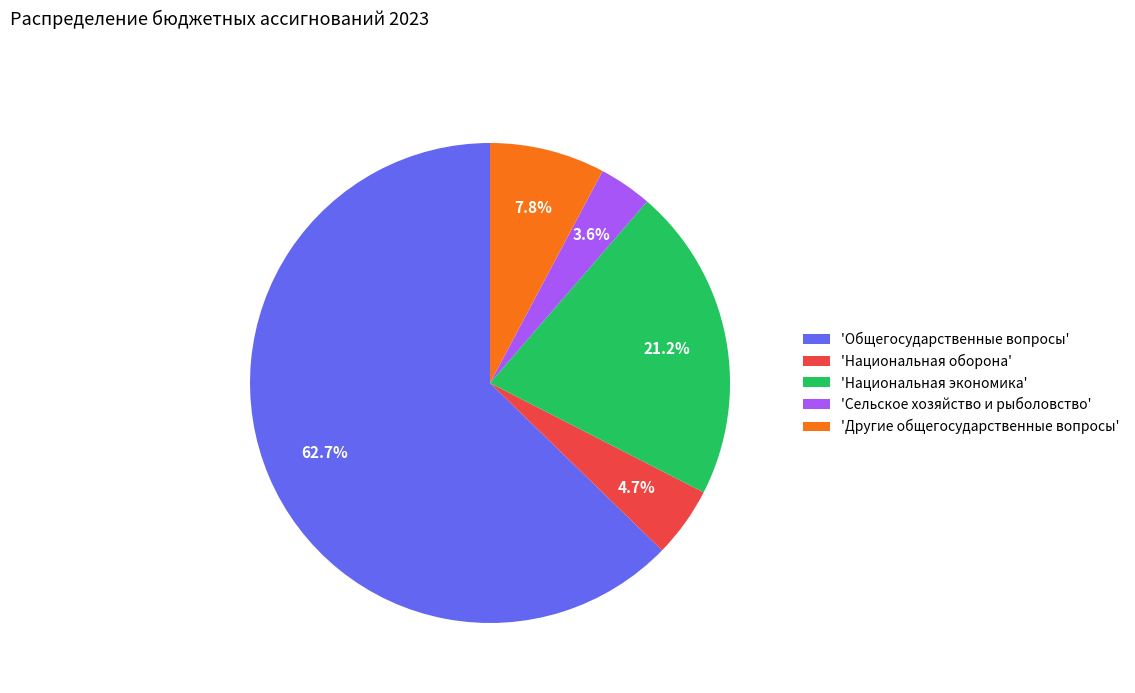

What is the majority slice?

'Общегосударственные вопросы'